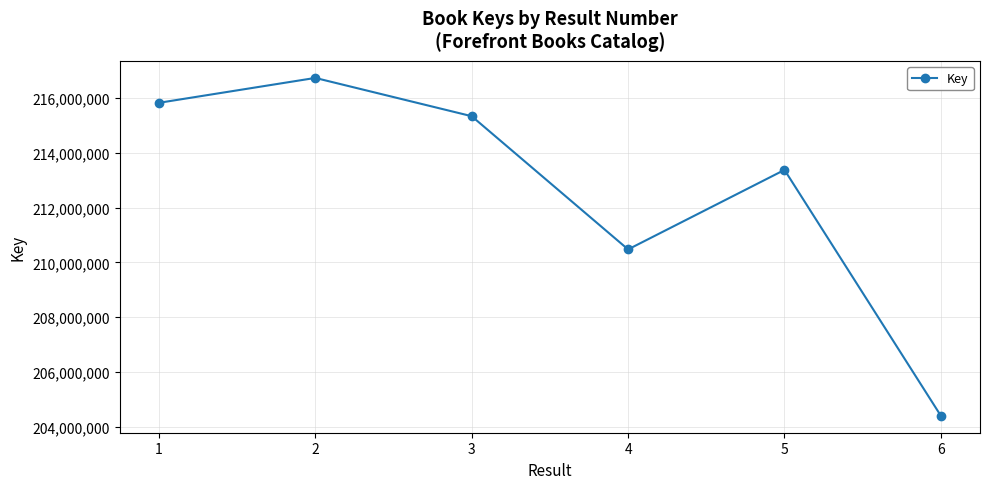

Is this an area chart (filled region under the line)?

No